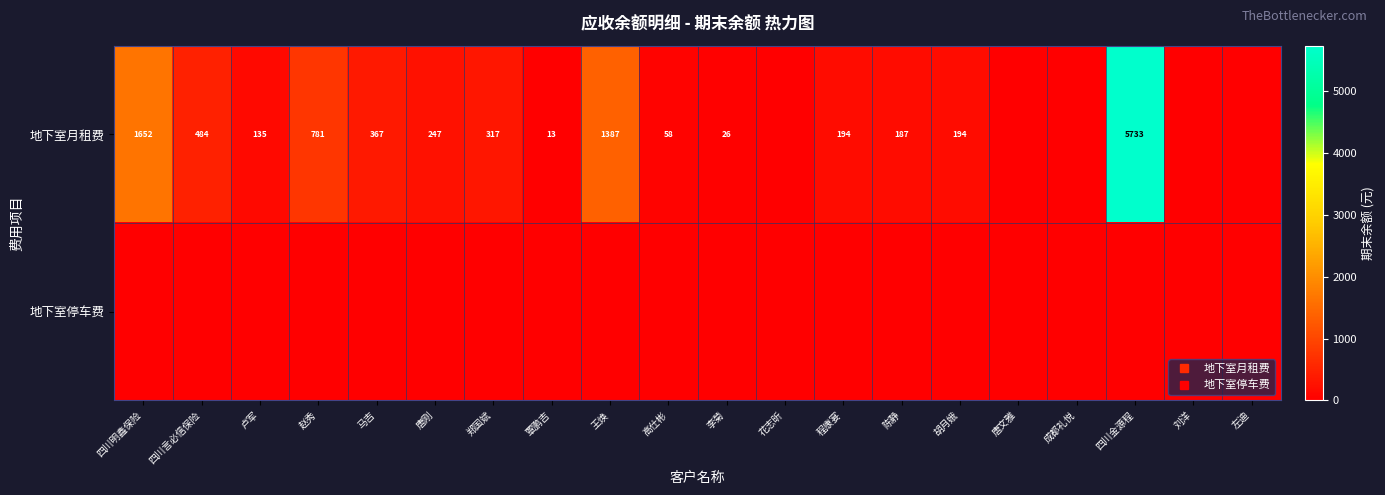

Which series has the widest spread of values?

地下室月租费